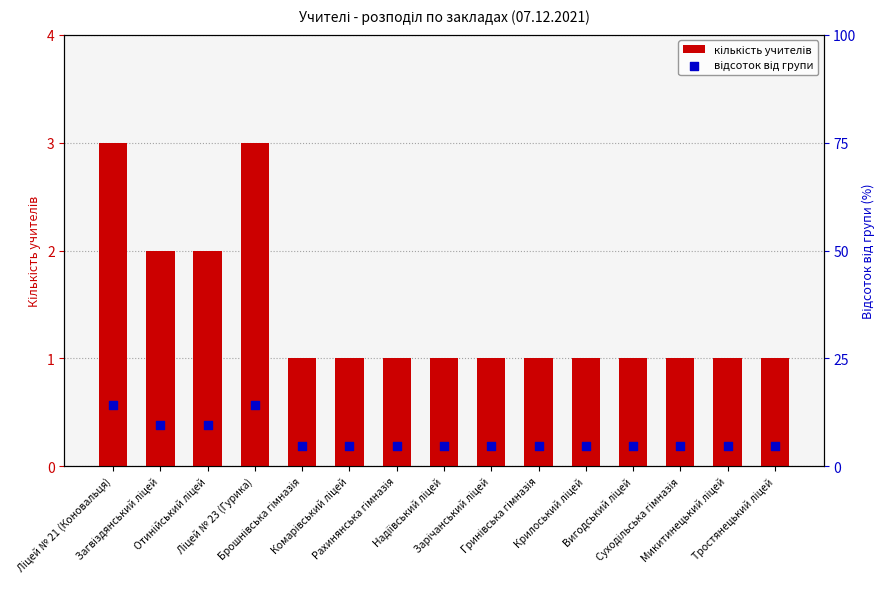

Is the value of кількість учителів at Ліцей № 23 (Гурика) greater than the value of відсоток від групи at Суходільська гімназія?

No